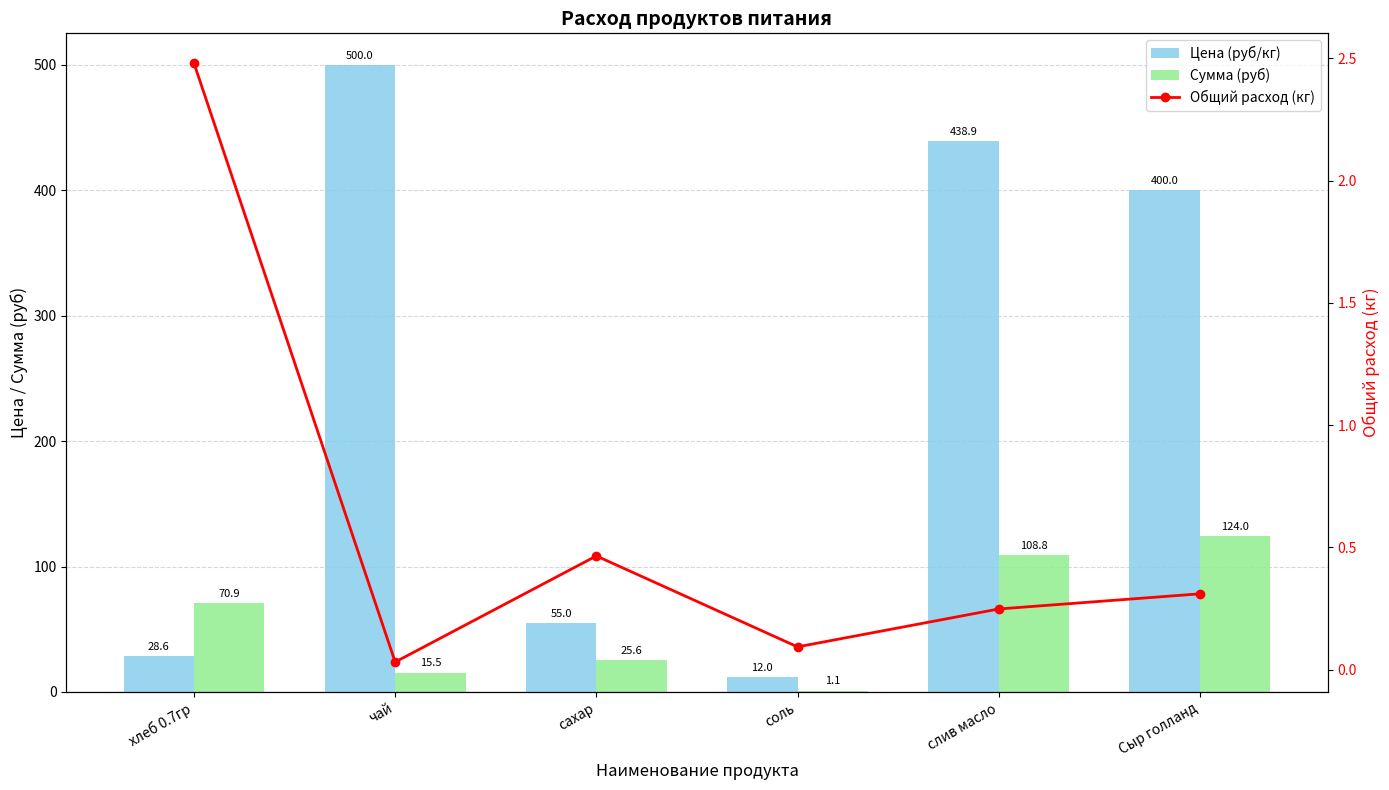

What are all the series names shown in the legend?

Цена (руб/кг), Сумма (руб), Общий расход (кг)